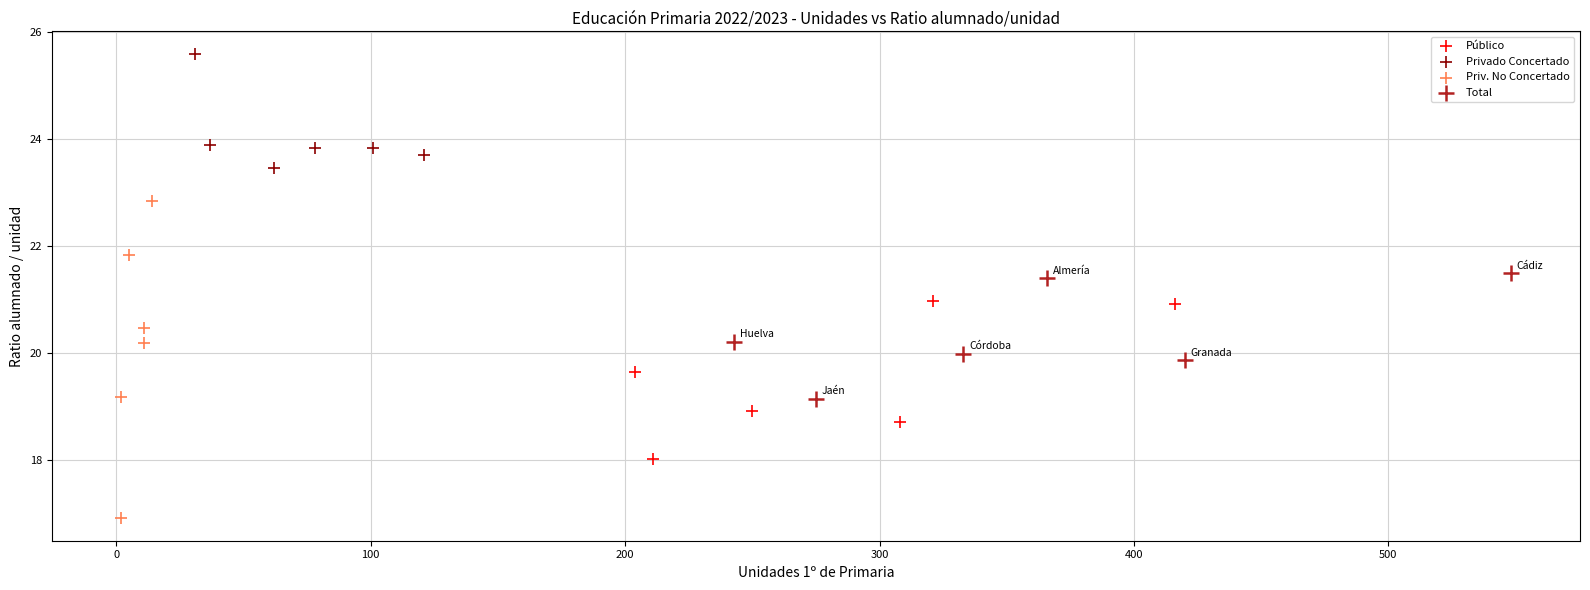

Which series reaches the minimum Y coordinate?

Priv. No Concertado